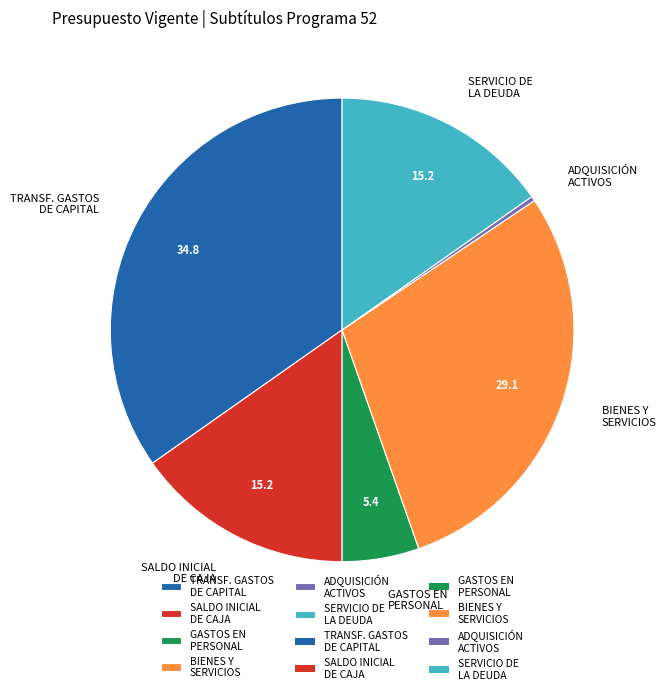

Does SALDO INICIAL DE CAJA account for over 50% of the chart?

No